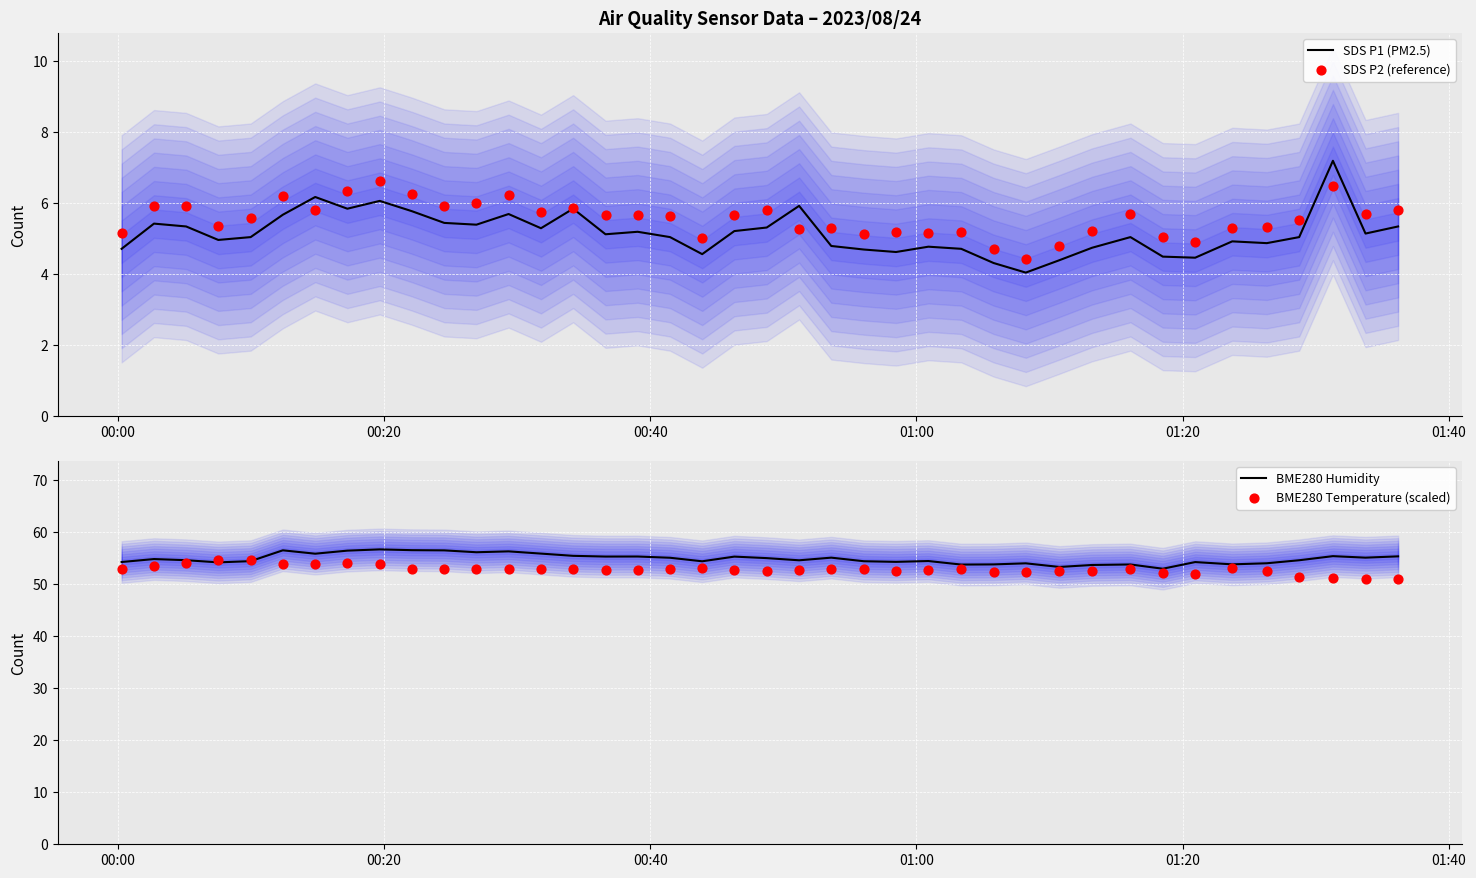

Which series contains the highest Y value?

BME280 Humidity